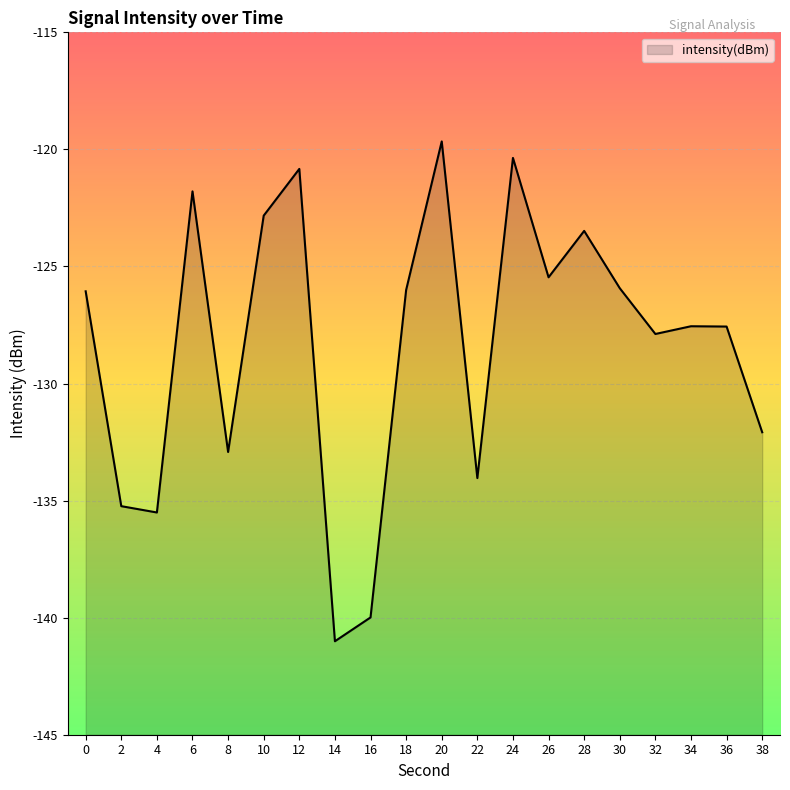

Where is the first local maximum?

6